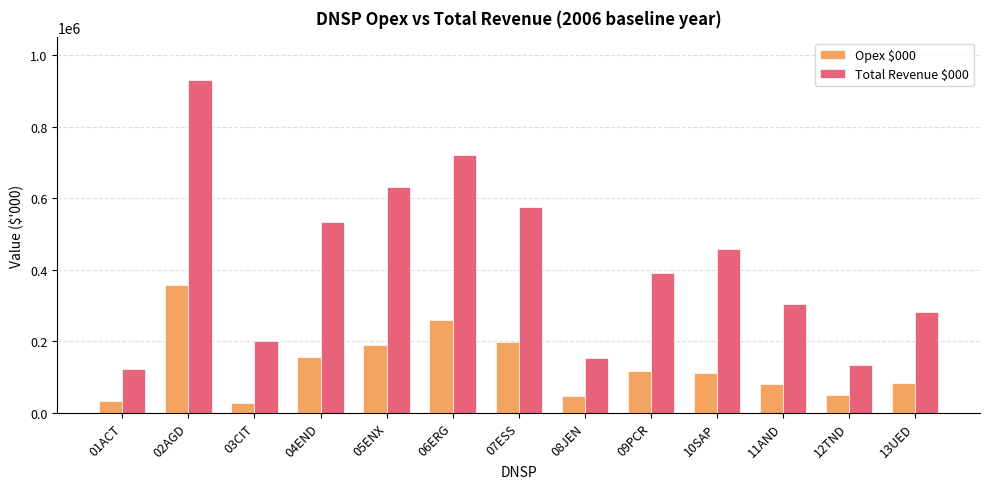

Does the chart contain stacked bars?

No